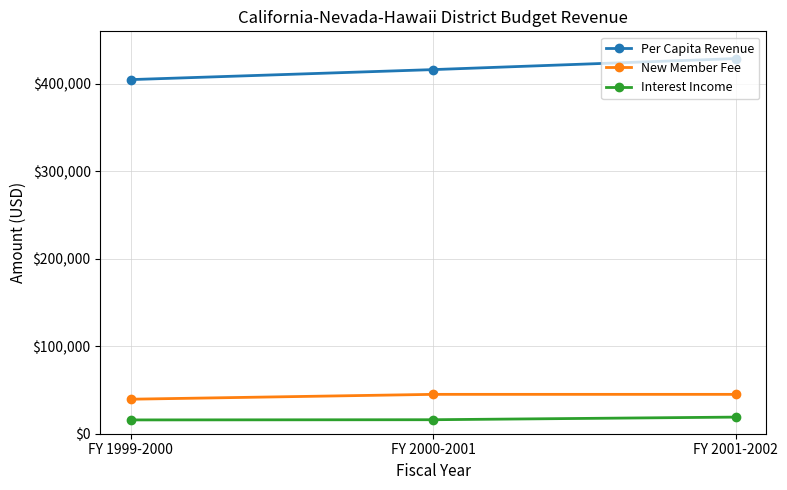

What is the difference between the highest and lowest values at FY 2000-2001?

400250.0